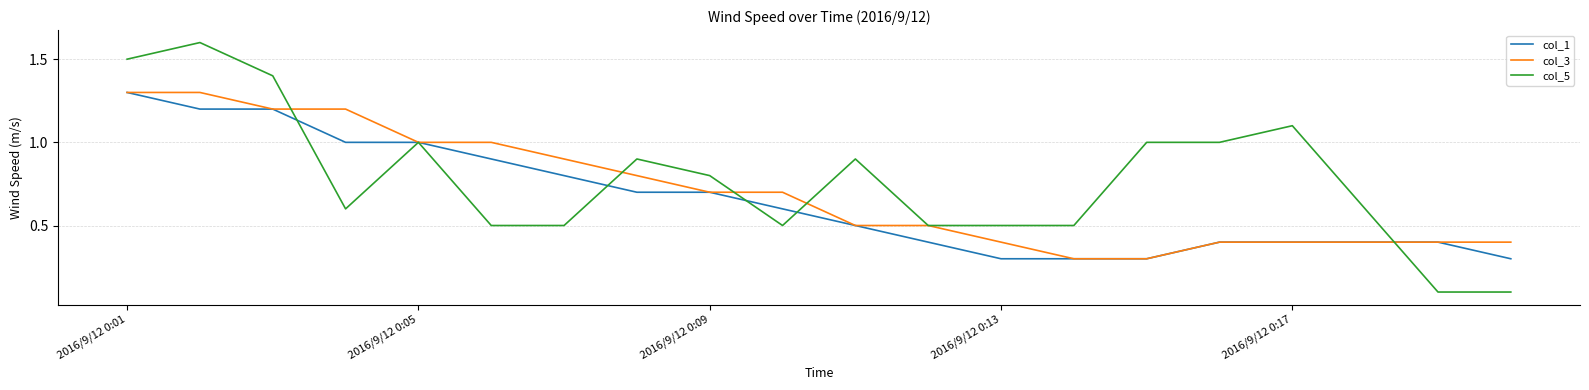

Rank the series by their average value, from highest to lowest.

col_5, col_3, col_1